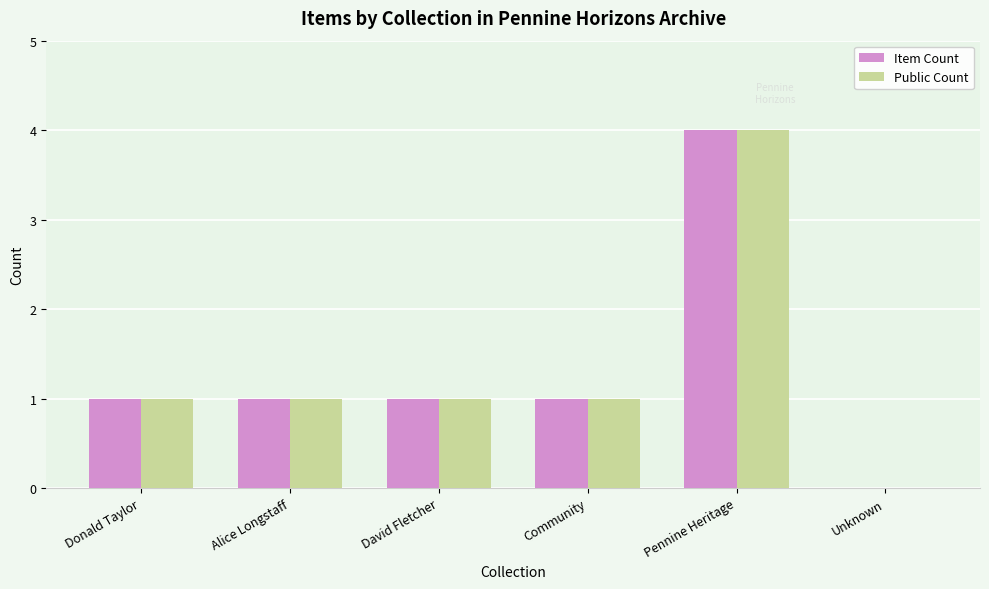

Is it true that Item Count equals 1 at Donald Taylor?

True